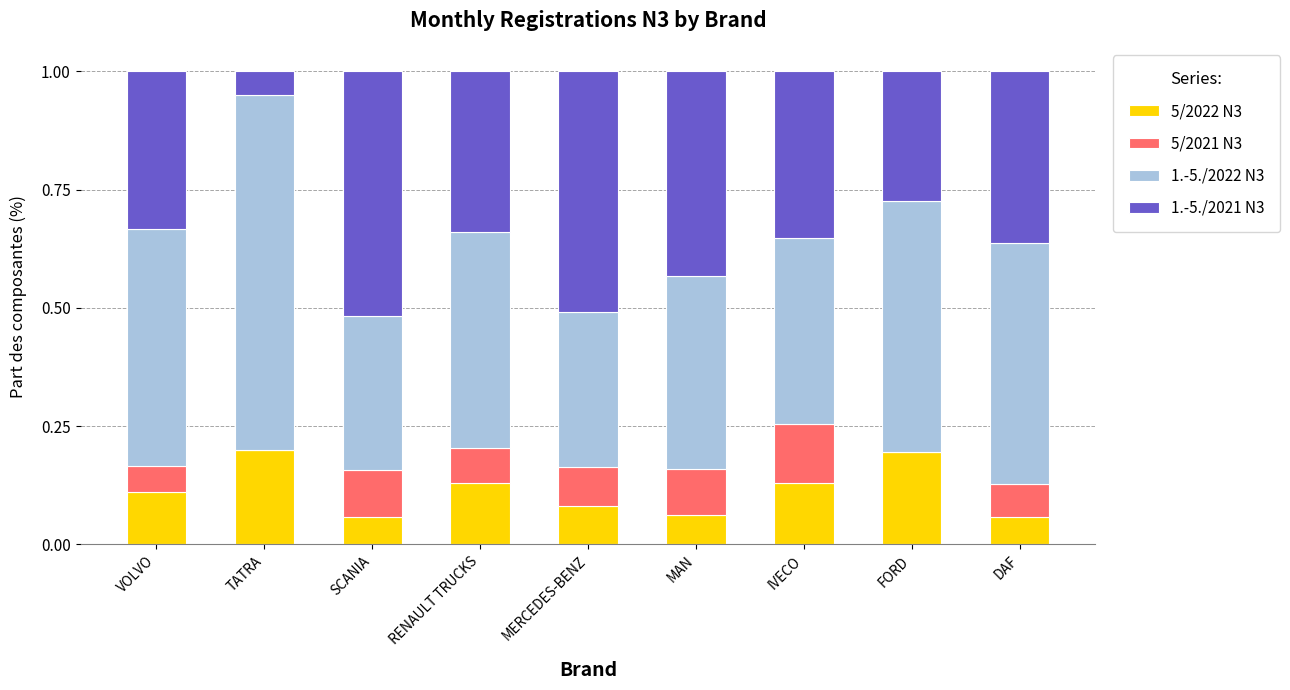

The 5/2022 N3 series shows 0.2 at VOLVO. True or false?

False